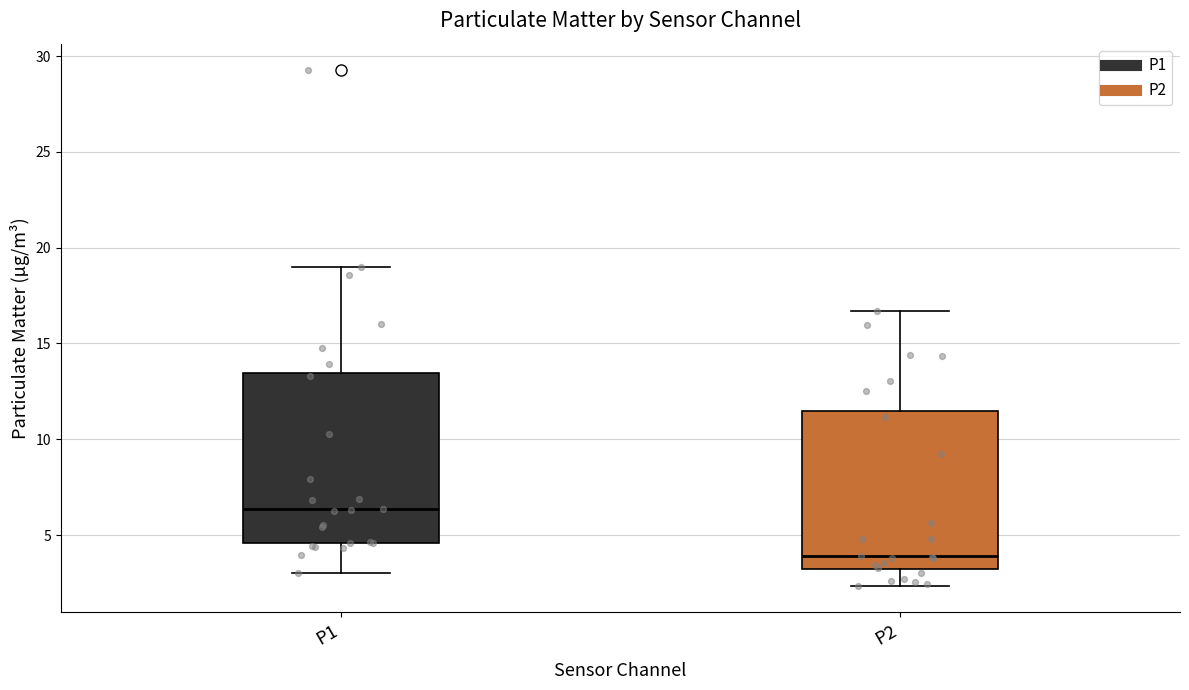

Where does the lower whisker of the box for P1 end on the y-axis? The values are not printed on the chart, so give them approximately, as read against the axis.

3.0